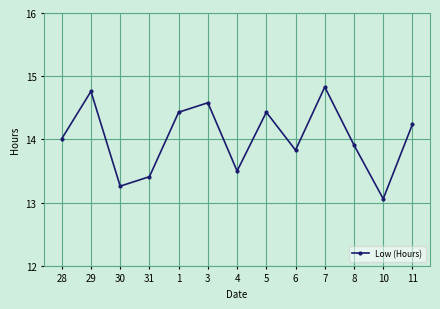

The value at 5 is 7.6. True or false?

False